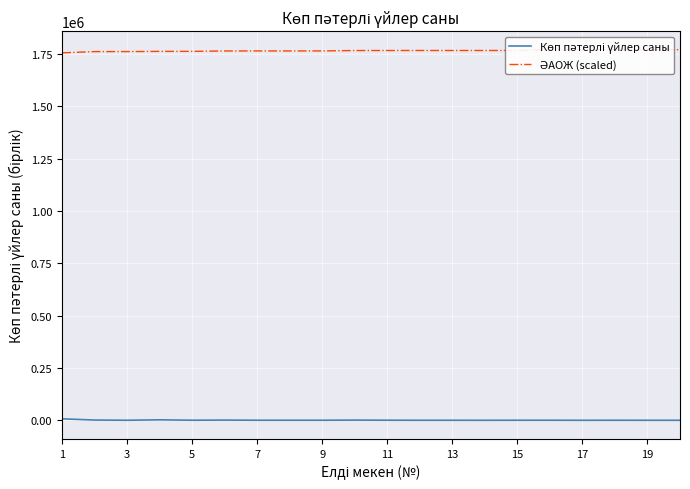

What is the maximum value shown in the chart?

1770266.5